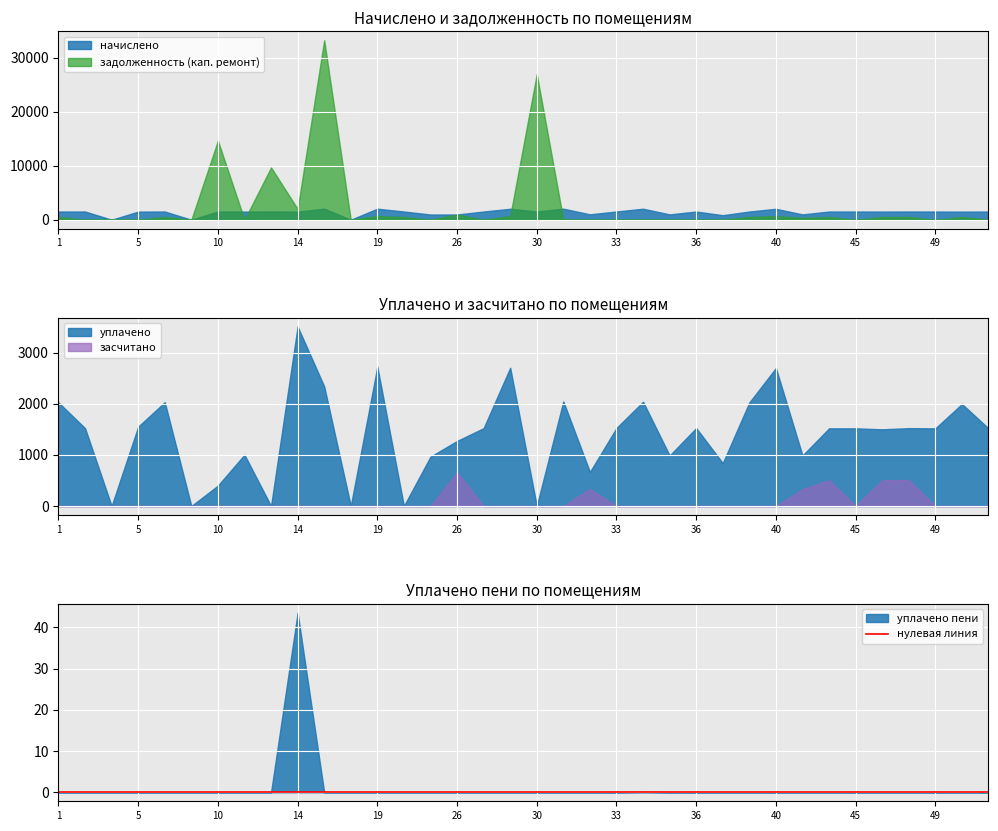

Where does the задолженность (кап. ремонт) series first go above 329?

1